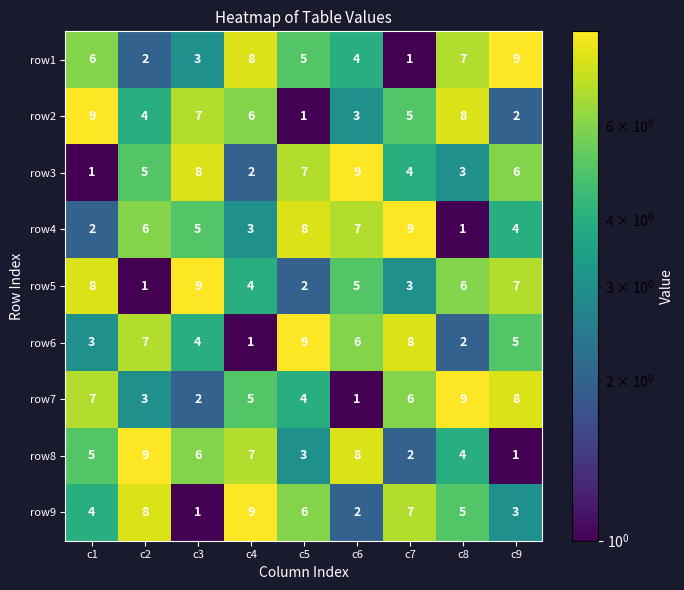

Between c6 and c7, which series saw the biggest shift?

row8